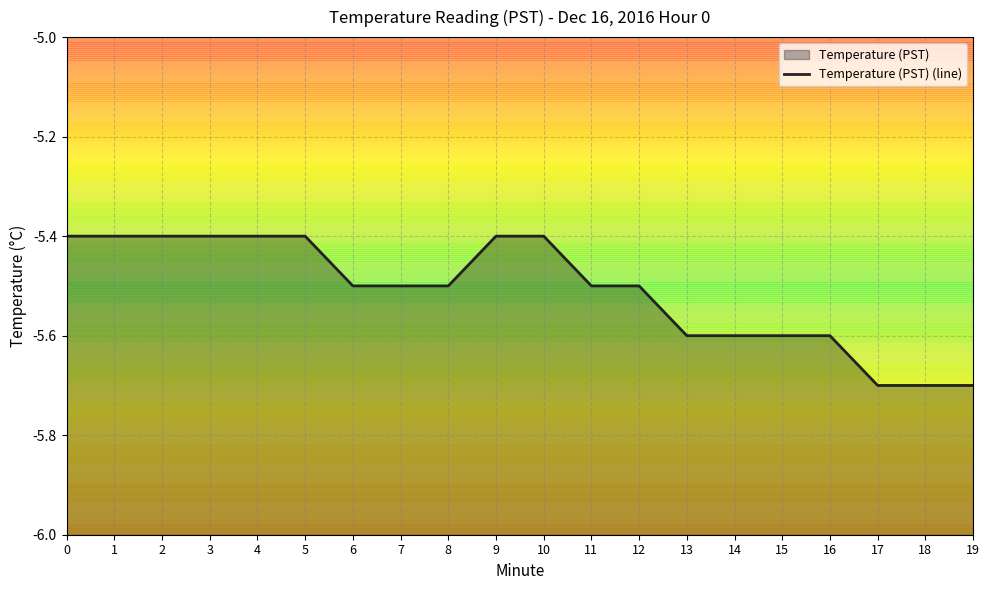

List the labels in order of value, smallest first.

17, 18, 19, 13, 14, 15, 16, 6, 7, 8, 11, 12, 0, 1, 2, 3, 4, 5, 9, 10